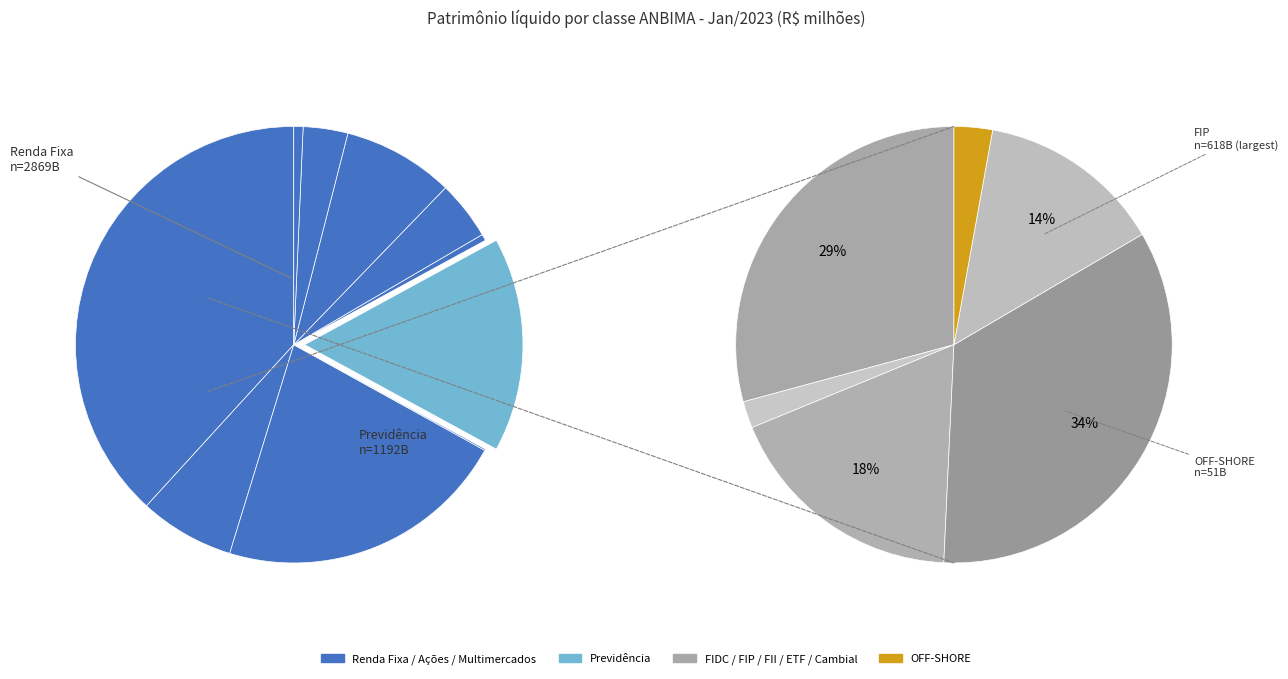

To the nearest percent, what is the combined percentage of Ações and Previdência?

23%